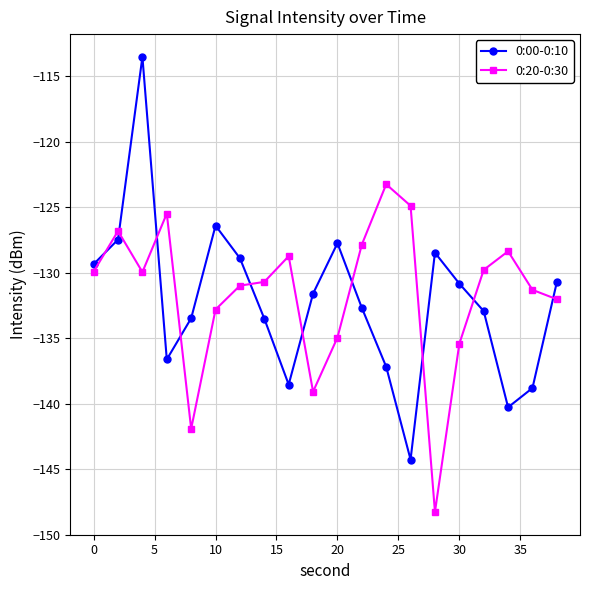

List the series in order of their peak value, lowest first.

0:20-0:30, 0:00-0:10